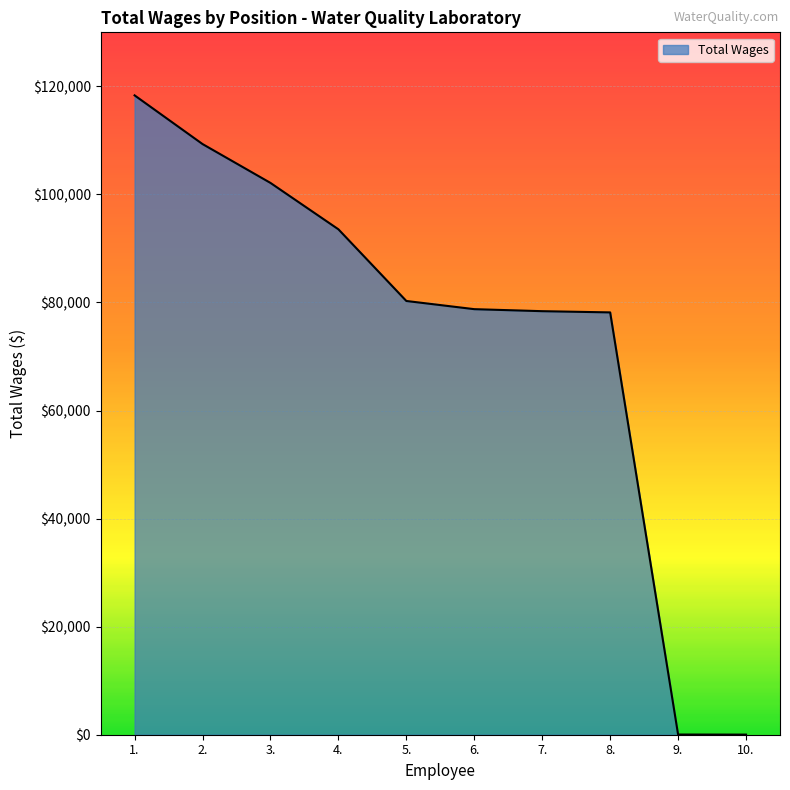

The value at 5. is 118439. True or false?

False